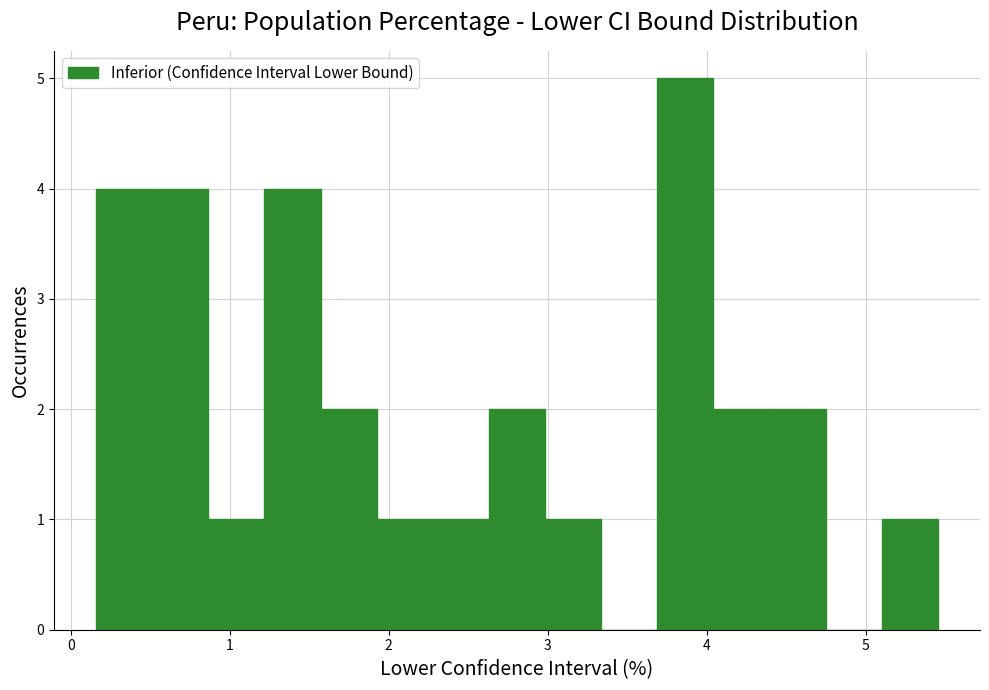

Read against the x-axis, roughly where is the centre of the tallest bar?

3.9